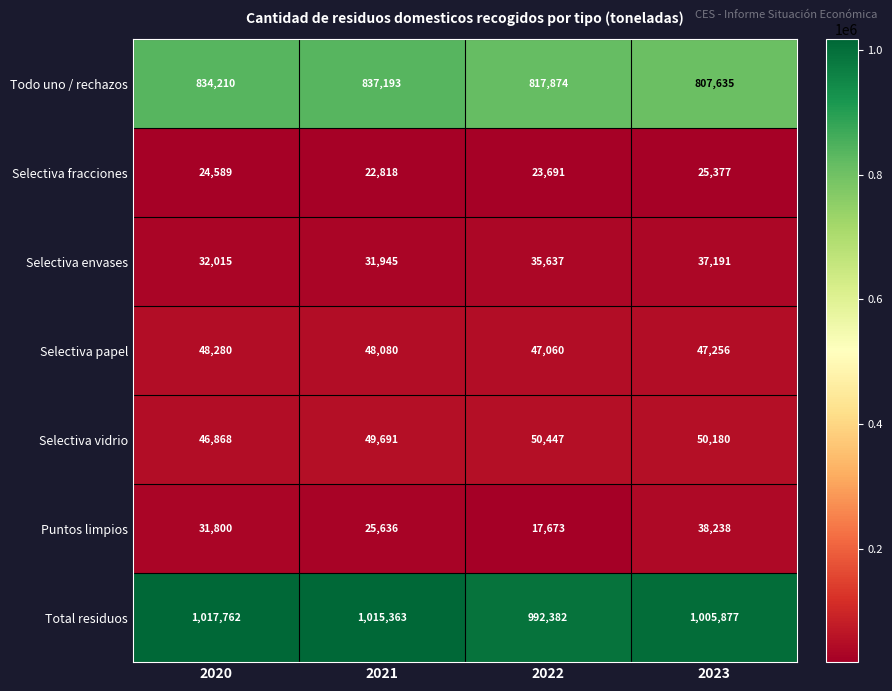

What is the minimum value shown in the chart?

17673